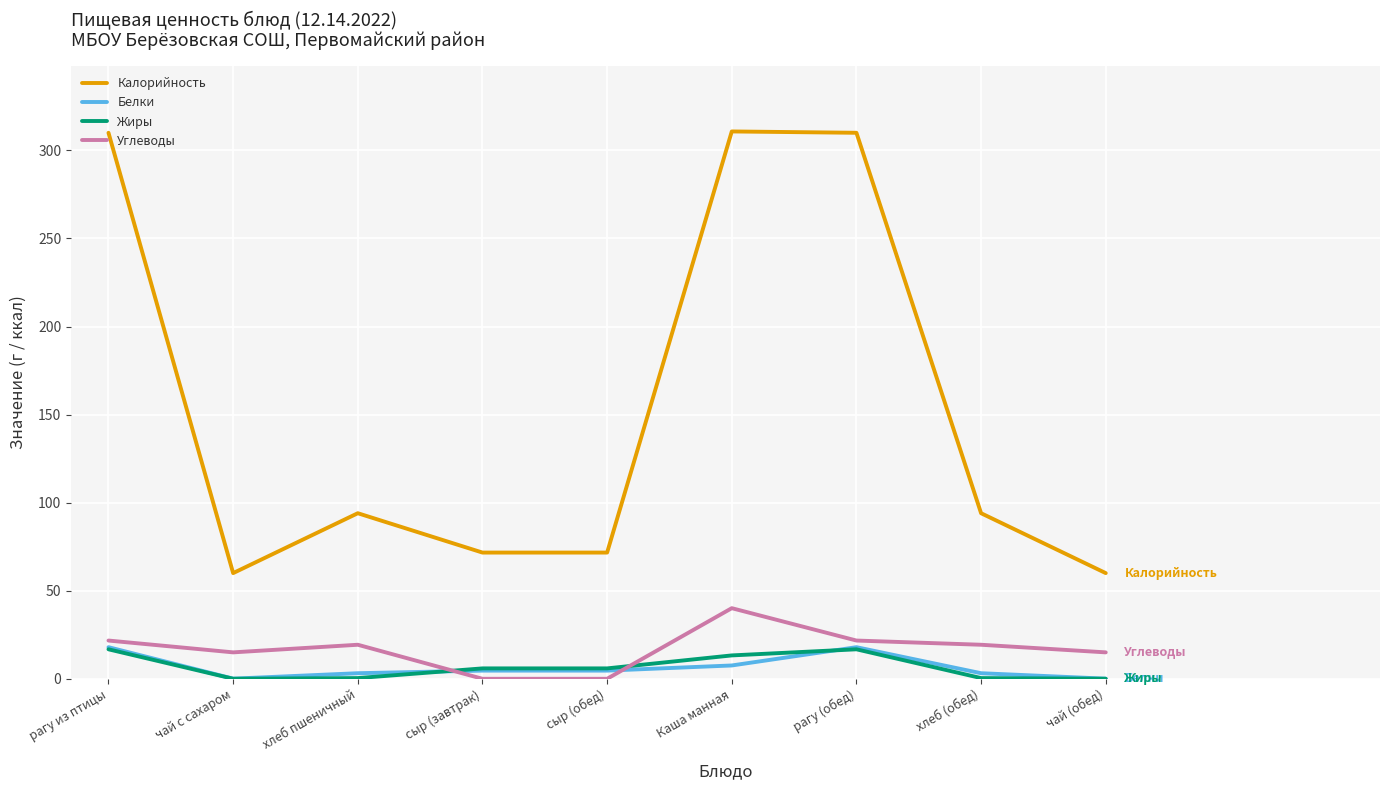

Read the Белки value at рагу из птицы.

17.9